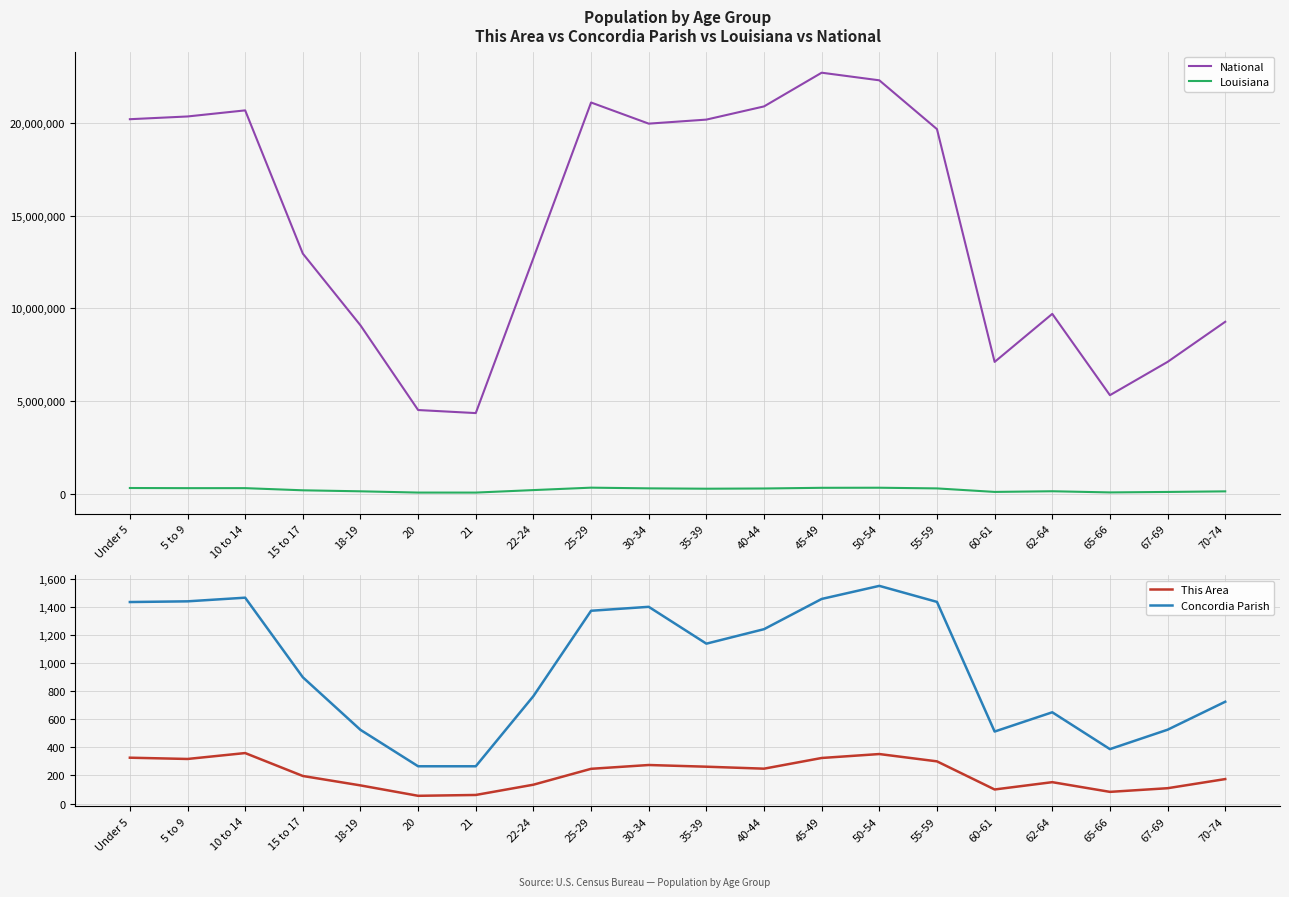

In Louisiana, how many points are higher than both neighbors (excluding endpoints)?

4